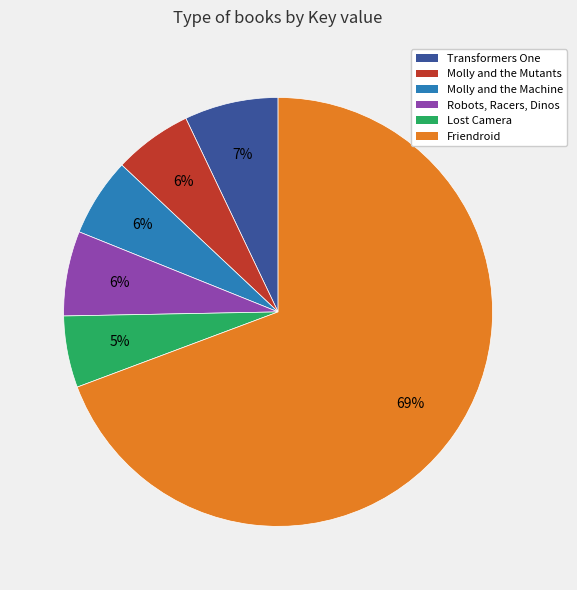

Does any single category account for the majority?

Yes